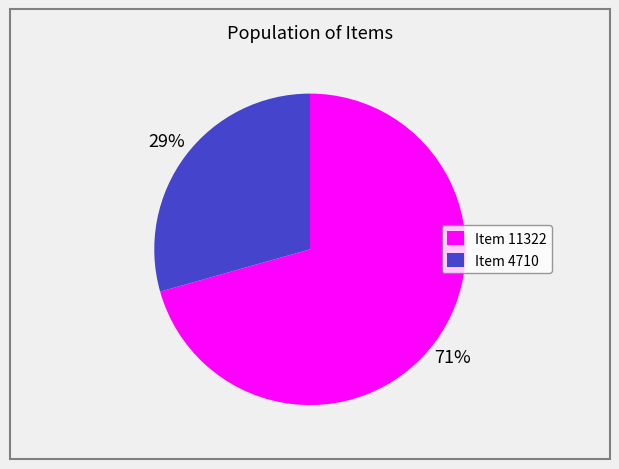

Approximately how many times larger is the value at Item 11322 compared to Item 4710?

2.4